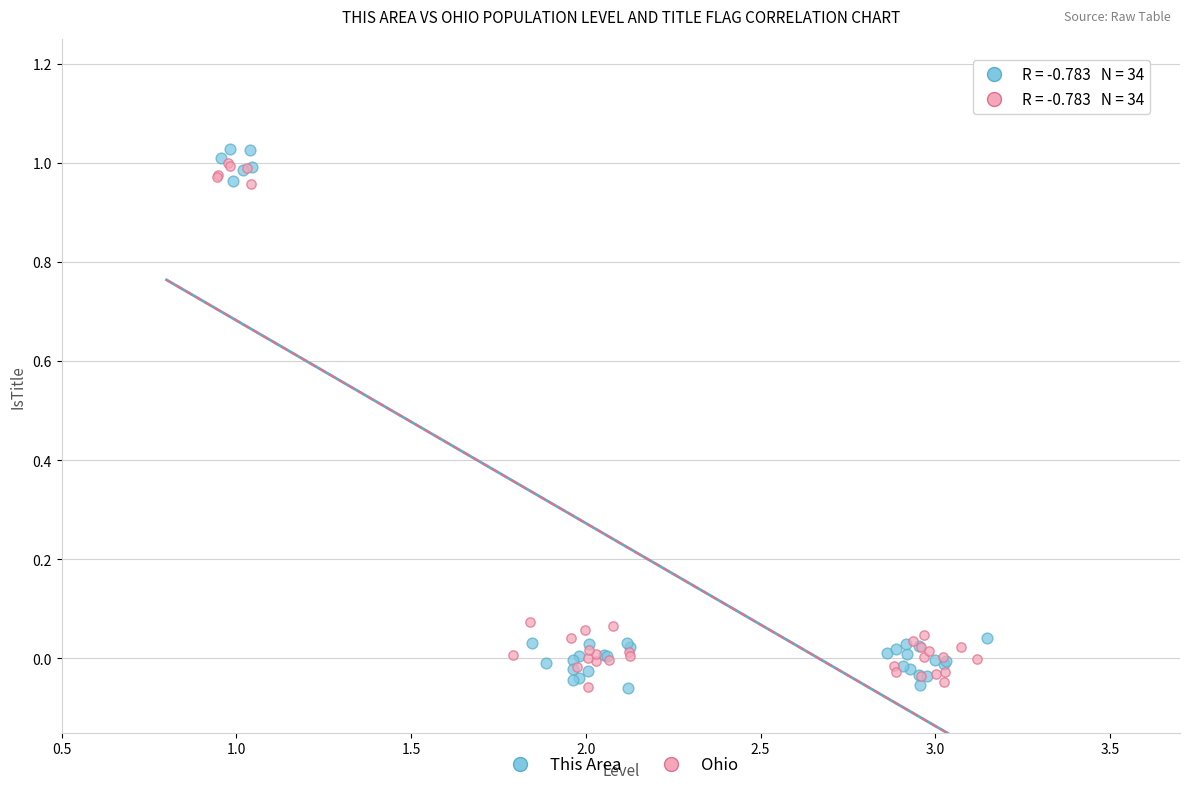

Which series has the widest spread of Y values?

This Area